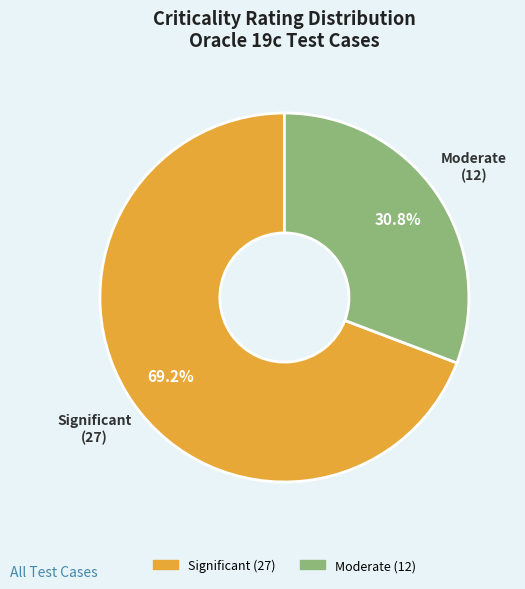

Is there a majority slice in this chart?

Yes